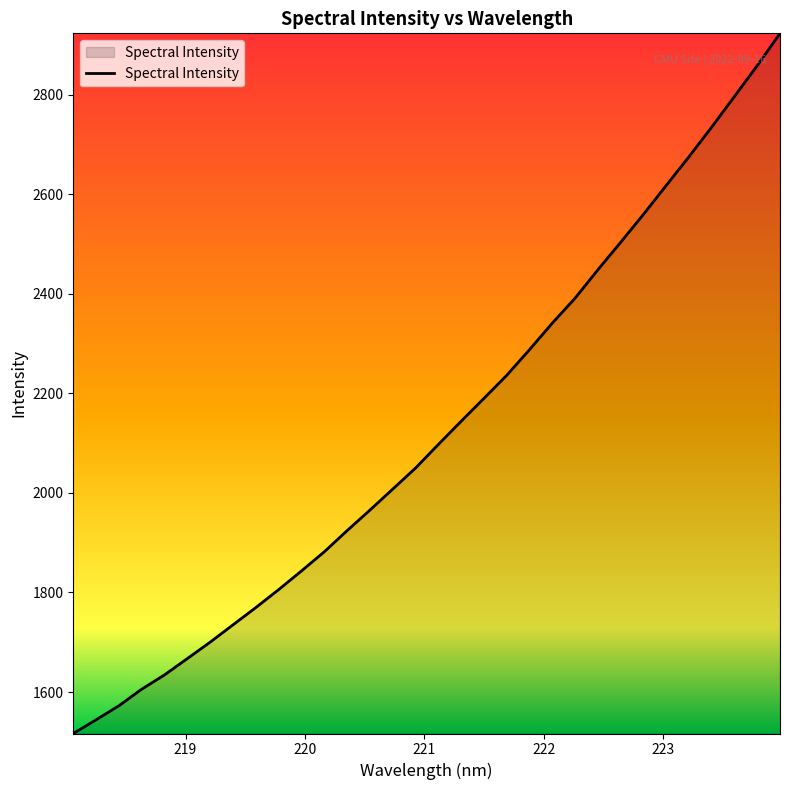

What is the difference between the maximum and minimum values?

1406.9